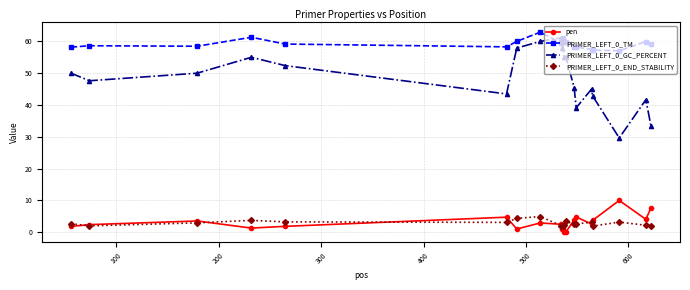

What is the difference between the maximum and minimum values in the PRIMER_LEFT_0_TM series?

5.9